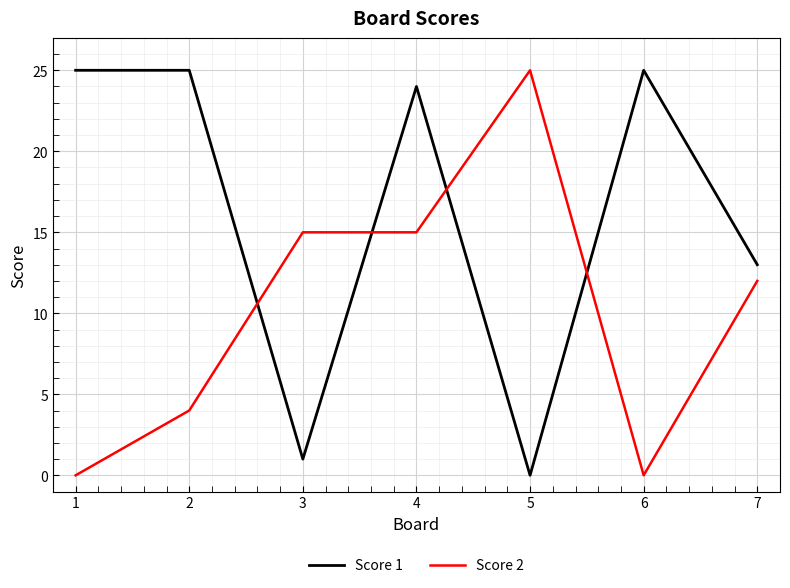

How many lines are shown in the chart?

2